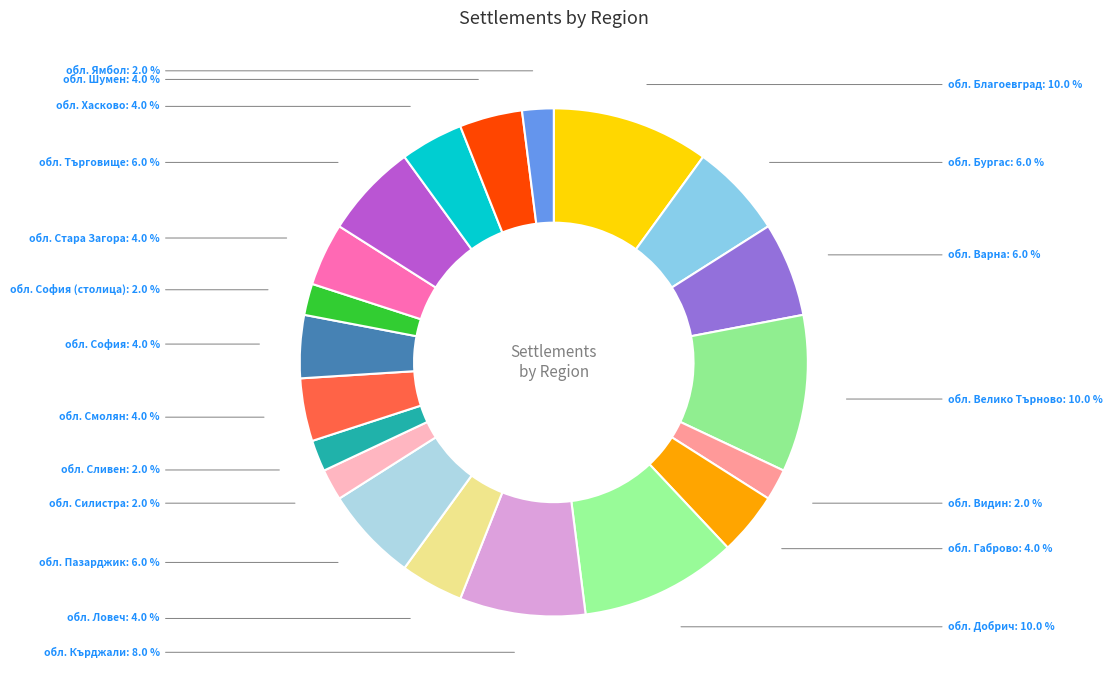

What is the ratio of the value at обл. София (столица) to the value at обл. Габрово?

0.5